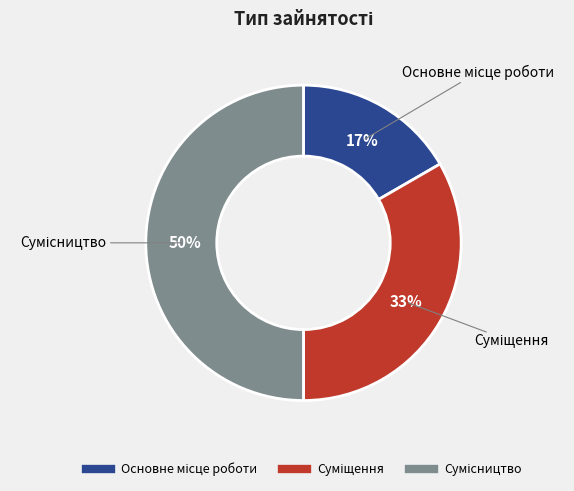

To the nearest percent, what is the average slice percentage?

33%